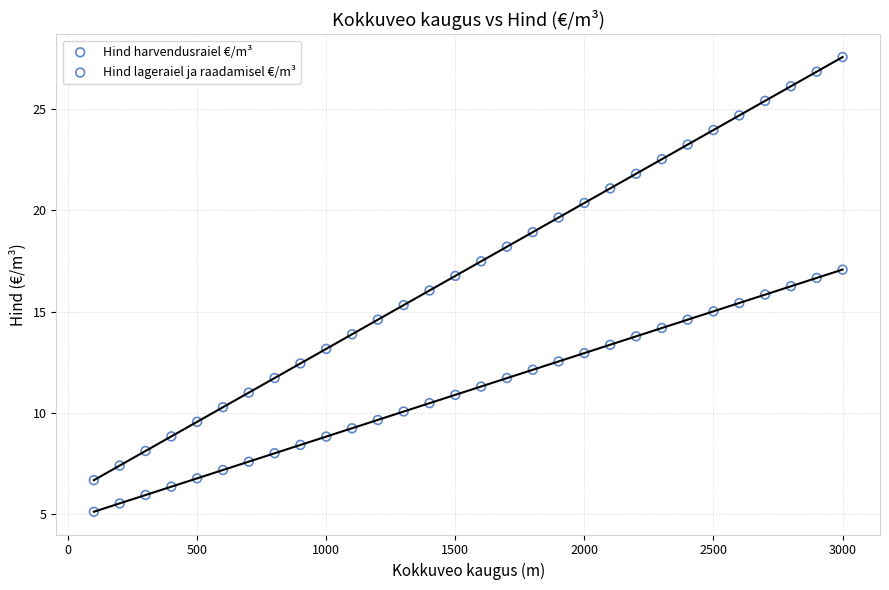

Which series has the widest spread of Y values?

Hind harvendusraiel €/m³